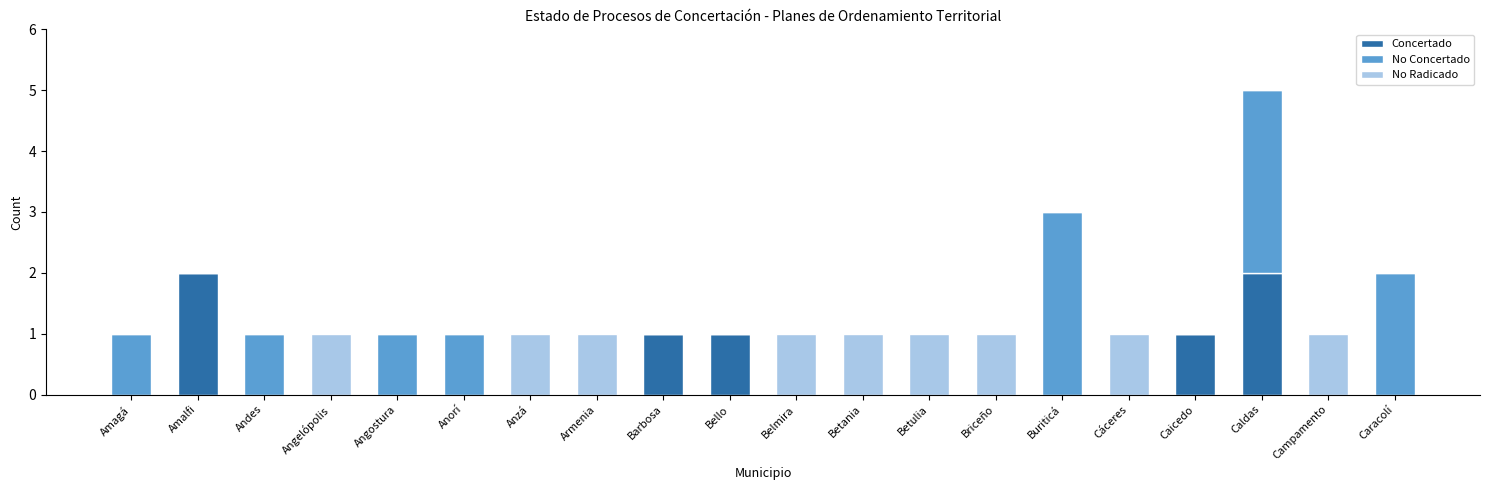

Is it true that Concertado equals -1 at Angelópolis?

False